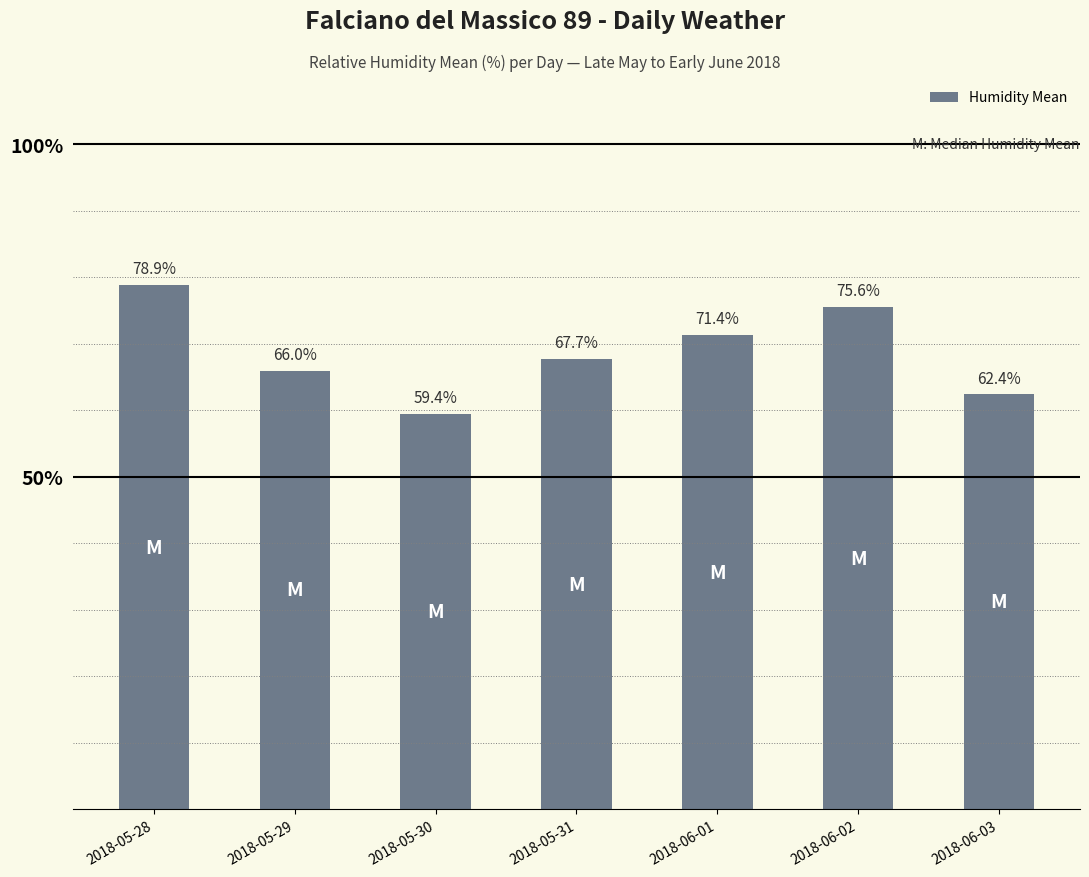

List the labels in order of value, smallest first.

2018-05-30, 2018-06-03, 2018-05-29, 2018-05-31, 2018-06-01, 2018-06-02, 2018-05-28